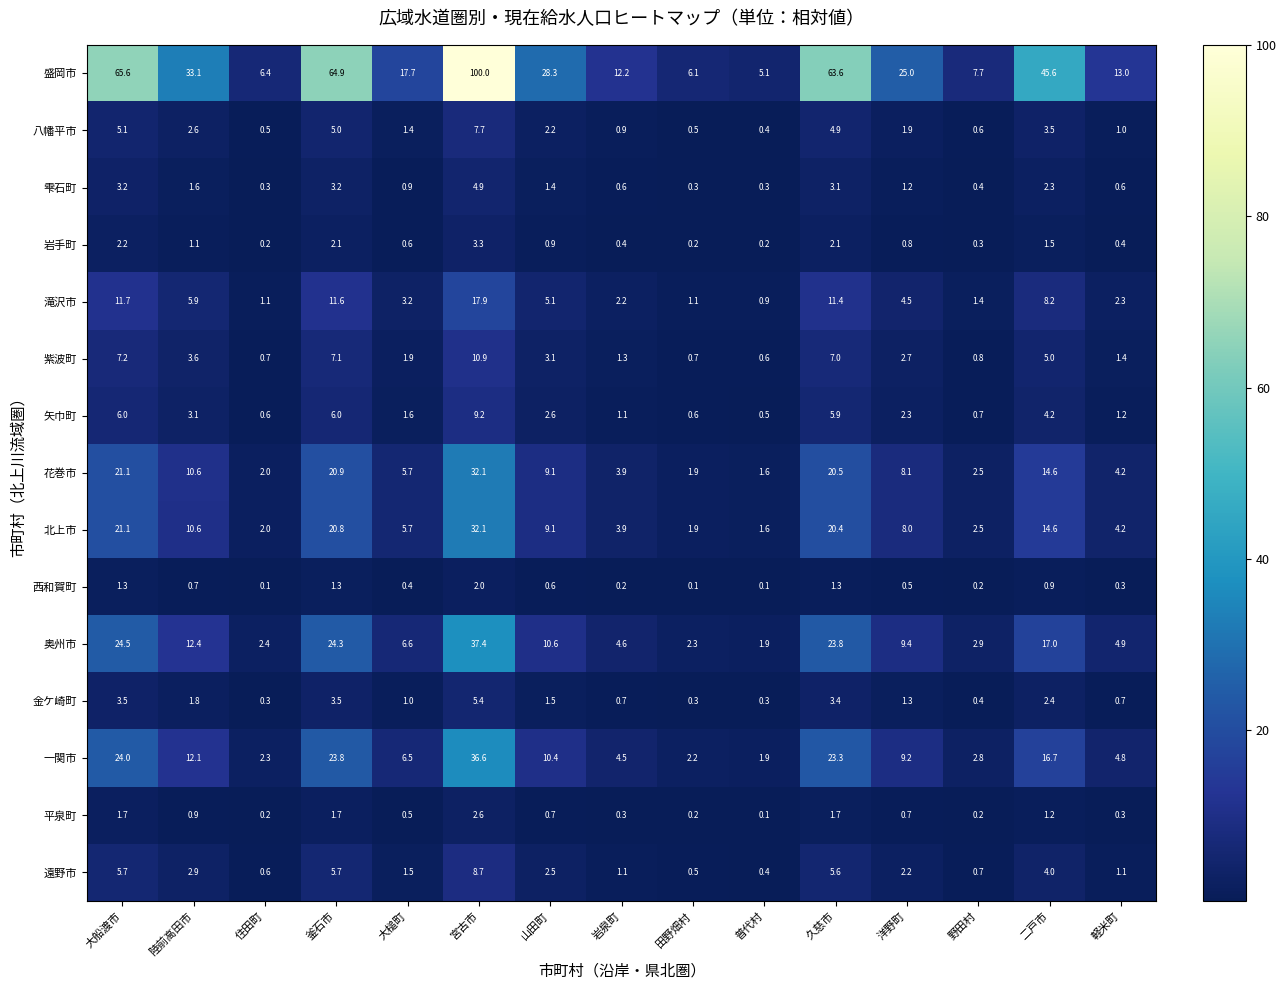

The 滝沢市 series shows 4.5 at 洋野町. True or false?

True